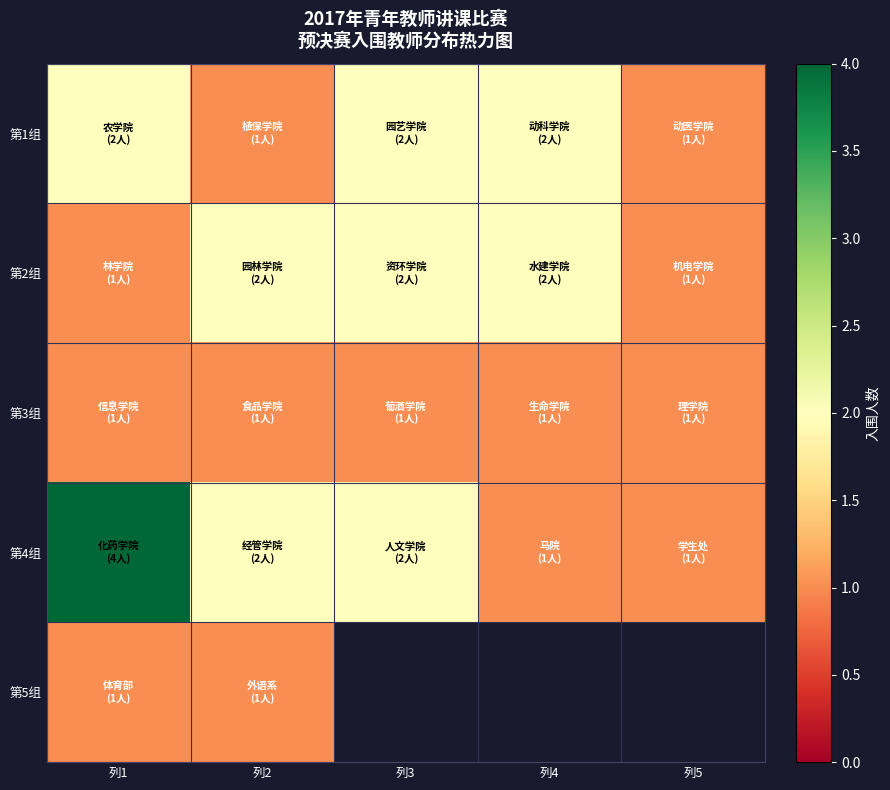

What is the minimum value shown in the chart?

1.0